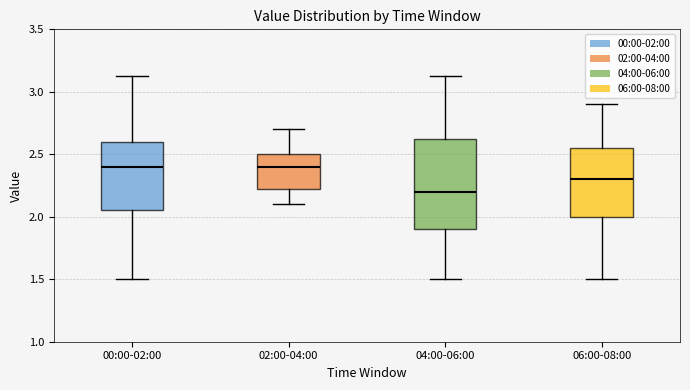

Reading left to right, transcribe this box plot: for each box, give where its median line is, the range the box spans, and where its two whiskers end, as read against the y-axis. The values are not printed on the chart, so give them approximately, as read against the axis.

00:00-02:00: median 2.40, box 2.05 to 2.60, whiskers 1.50 to 3.15
02:00-04:00: median 2.40, box 2.20 to 2.50, whiskers 2.10 to 2.70
04:00-06:00: median 2.20, box 1.90 to 2.65, whiskers 1.50 to 3.15
06:00-08:00: median 2.30, box 2.00 to 2.55, whiskers 1.50 to 2.90